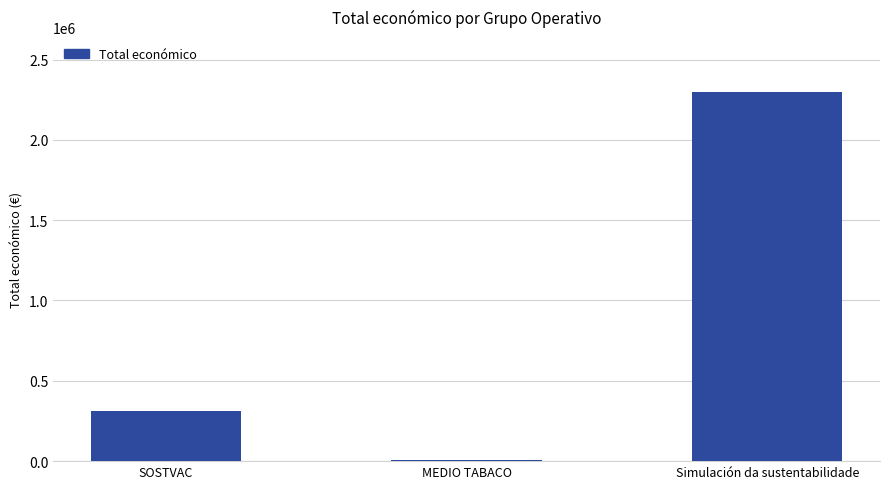

List the labels in order of value, largest first.

Simulación da sustentabilidade, SOSTVAC, MEDIO TABACO